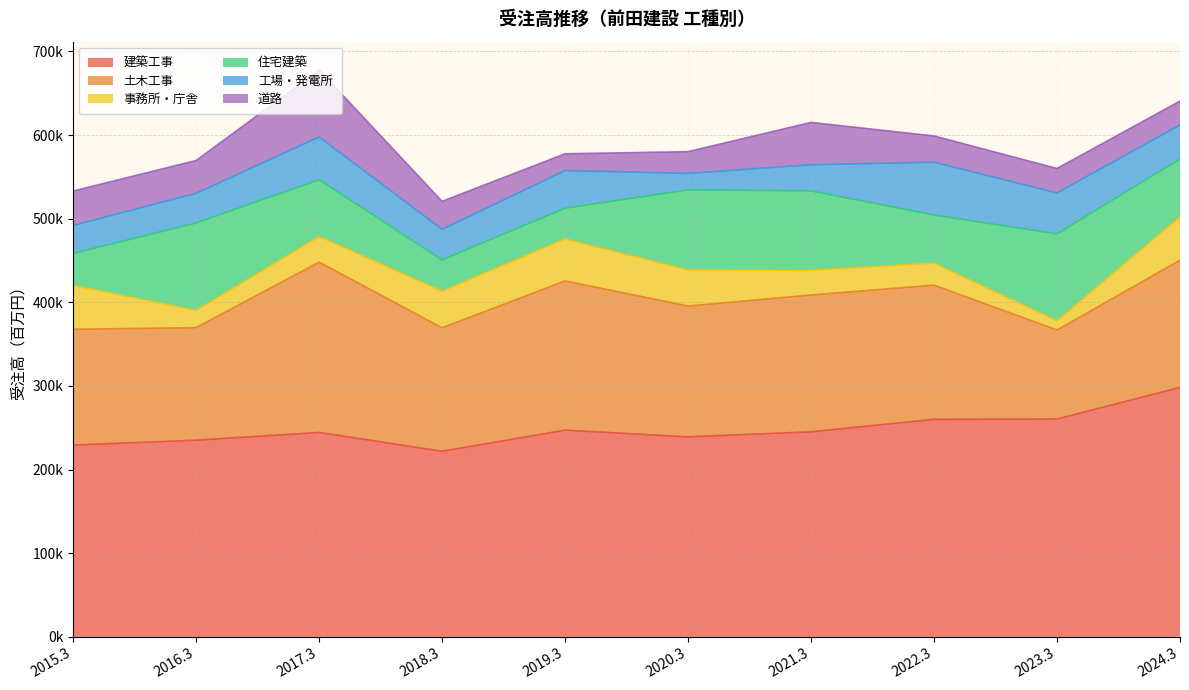

At which label does 道路 reach its minimum?

2019.3